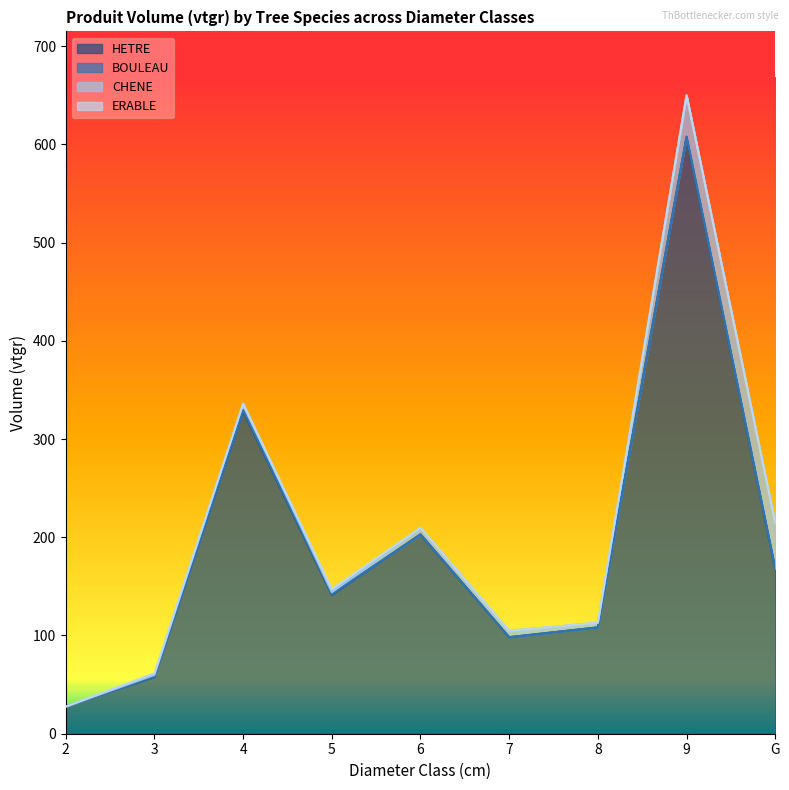

At which category is the sum across all series the highest?

9